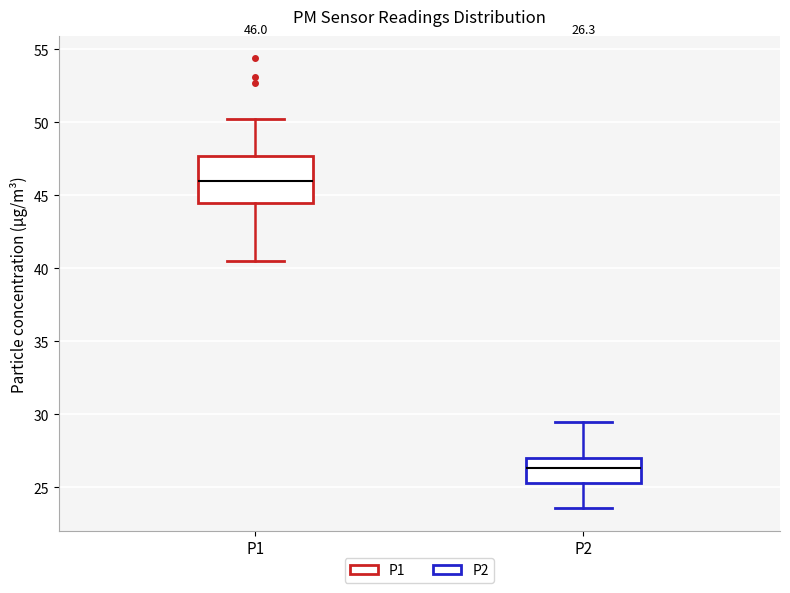

Comparing the boxes themselves (not the whiskers), which one is the tallest?

P1